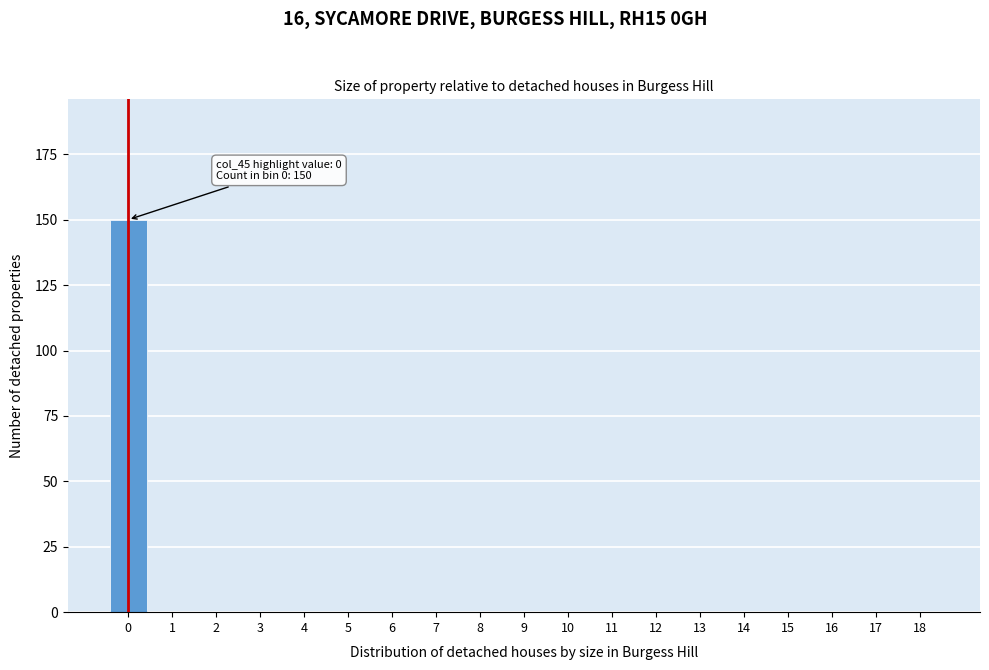

Reading left to right, transcribe all the data shown in this chart.

0=150	1=0	2=0	3=0	4=0	5=0	6=0	7=0	8=0	9=0	10=0	11=0	12=0	13=0	14=0	15=0	16=0	17=0	18=0